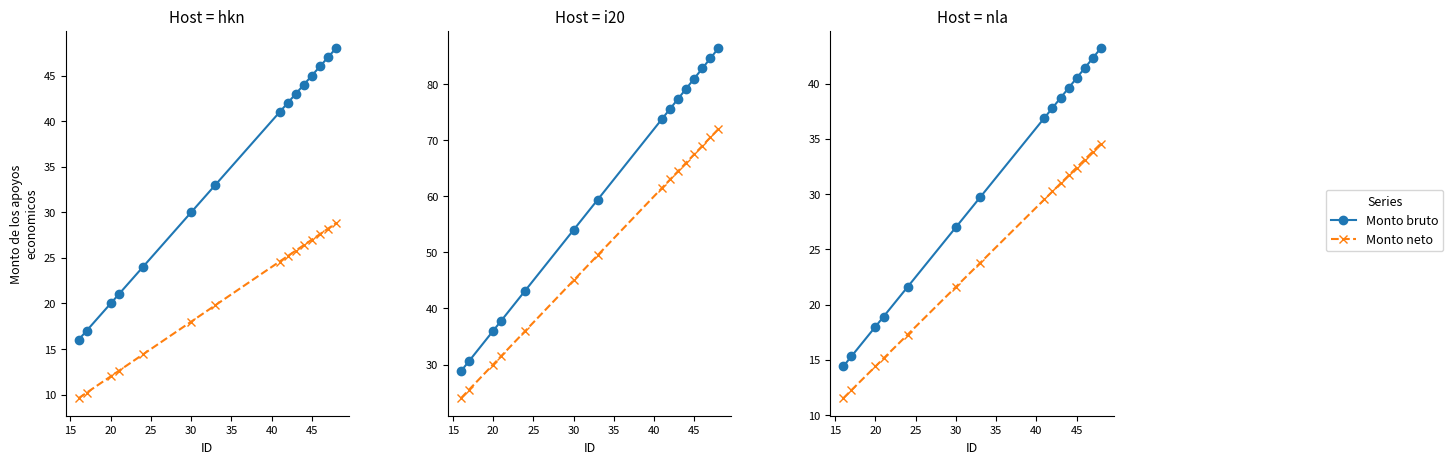

True or false: Monto bruto has a value of 13.5 at 45.

False